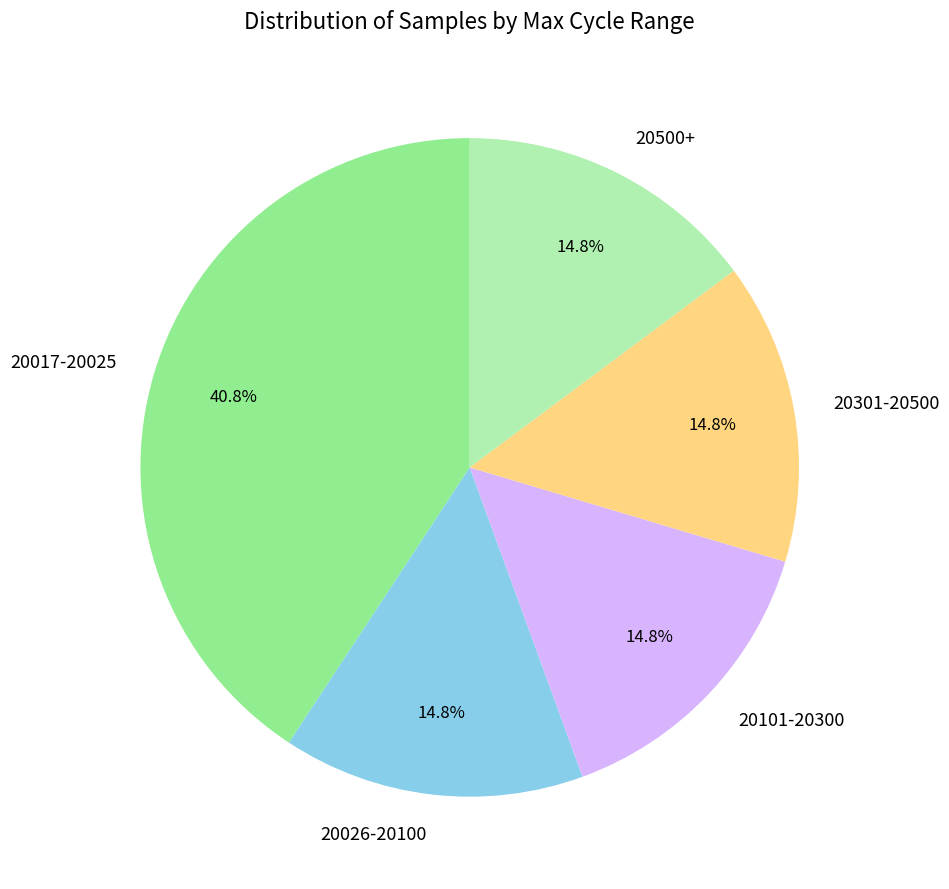

Does any single category account for the majority?

No